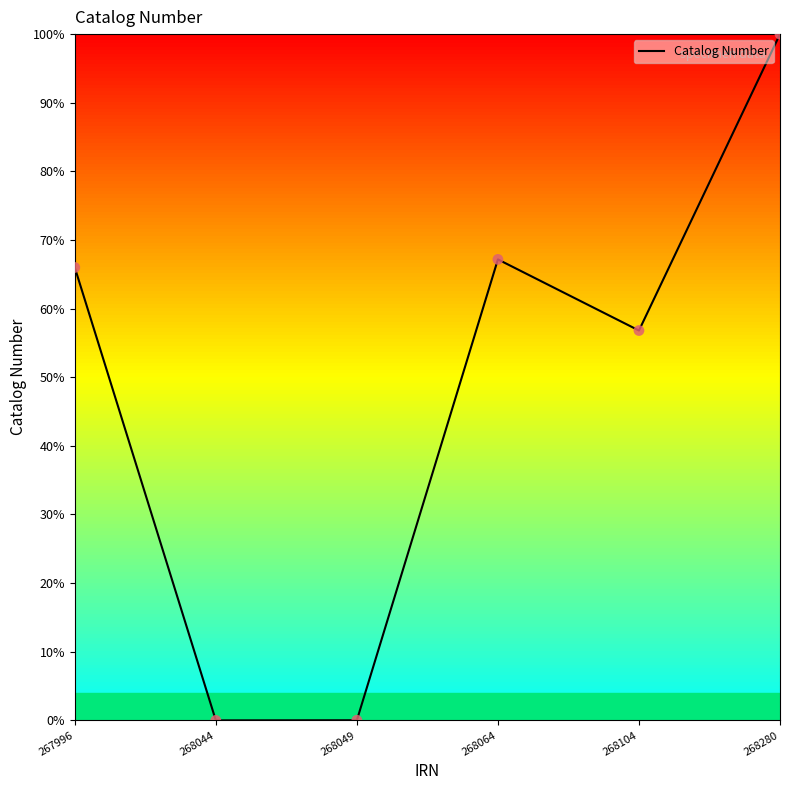

What is the change in value from 268049 to 268280?

+100.0